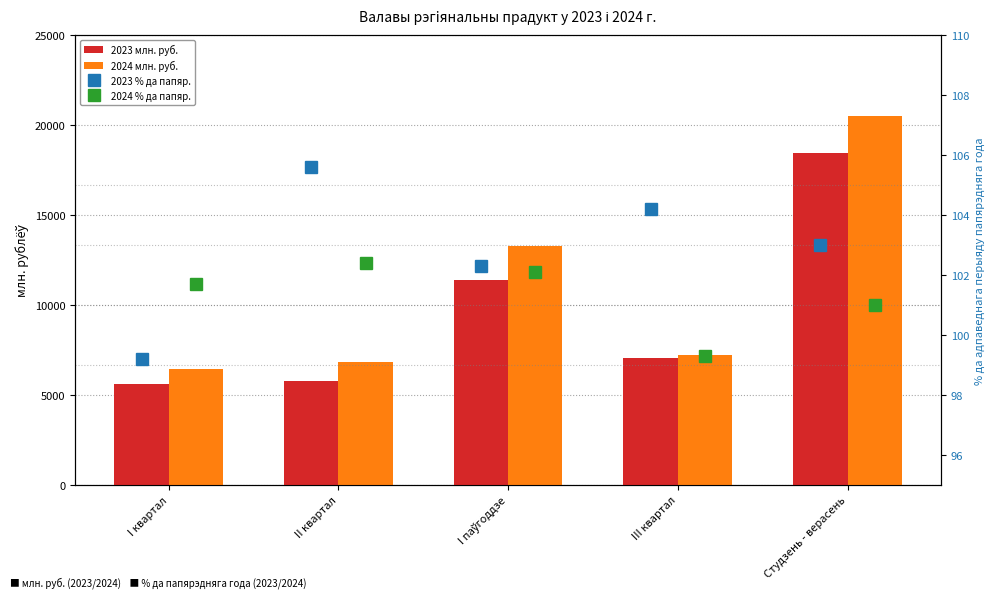

What is the difference between the 2024 % да папяр. values at III квартал and I квартал?

2.4